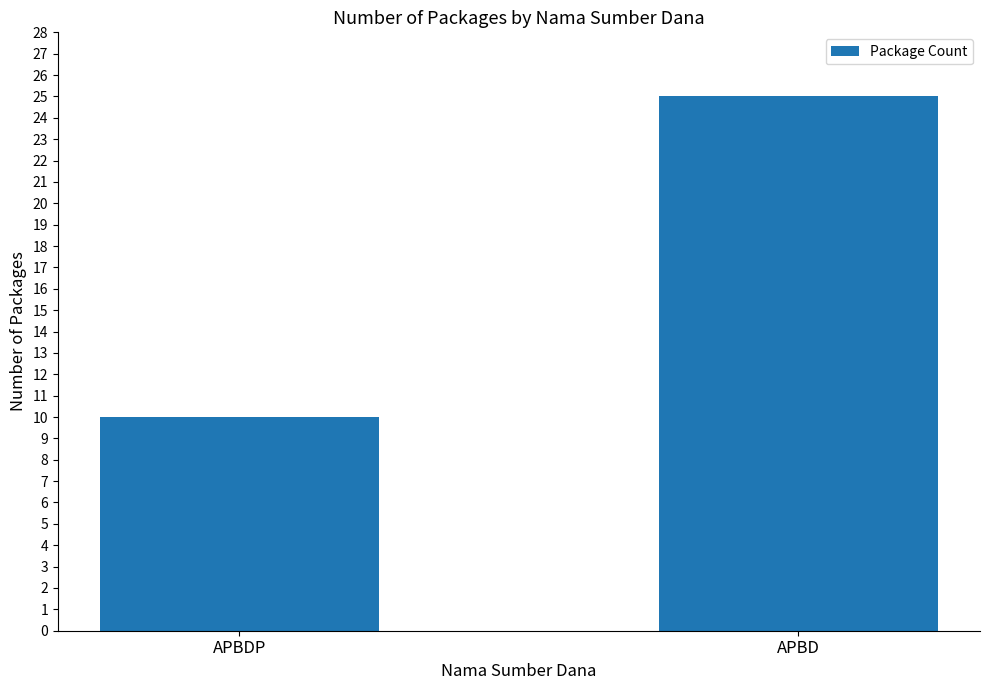

List the labels in order of value, largest first.

APBD, APBDP